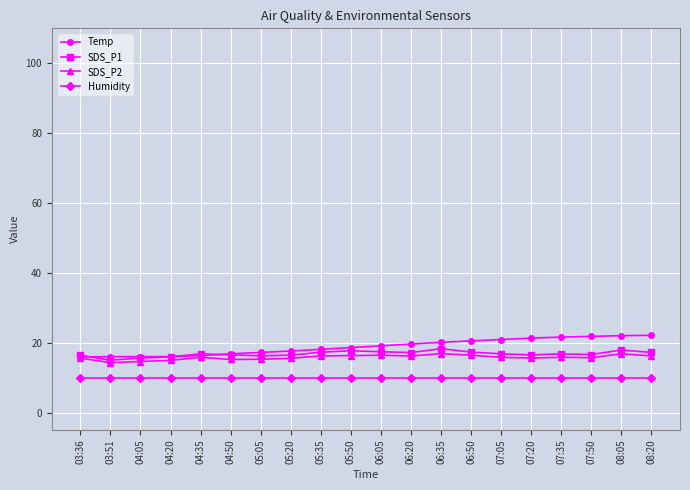

What is the spread (max minus min) of values at 05:35?

8.1